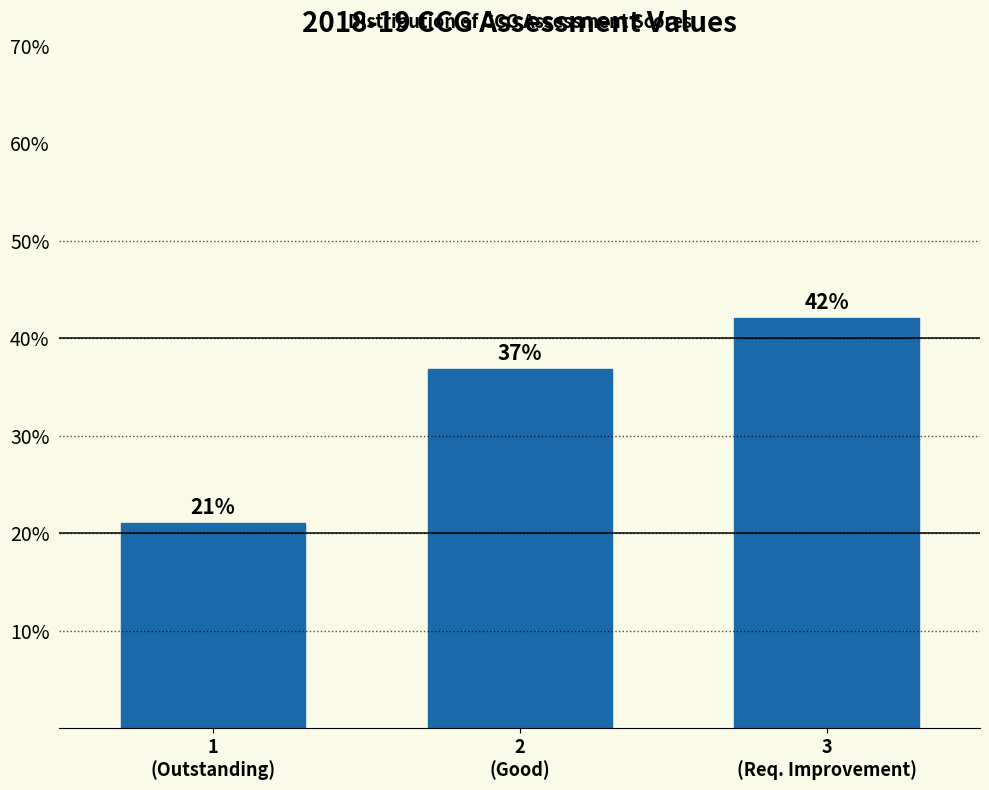

What is the average value?

33.3